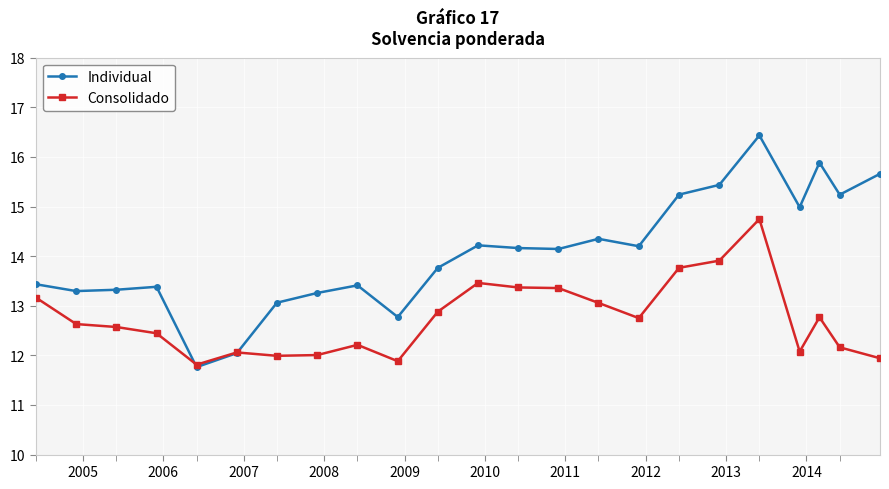

What is the difference between the maximum and minimum values in the Individual series?

4.7